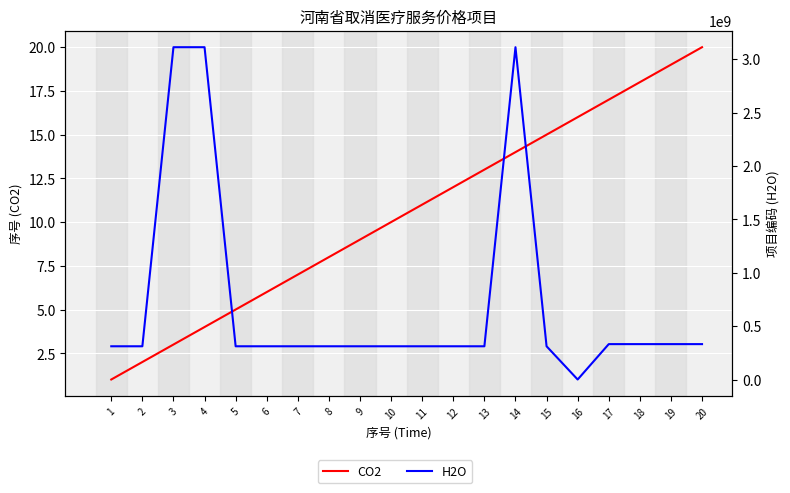

How many values in the CO2 series are below 11?

10